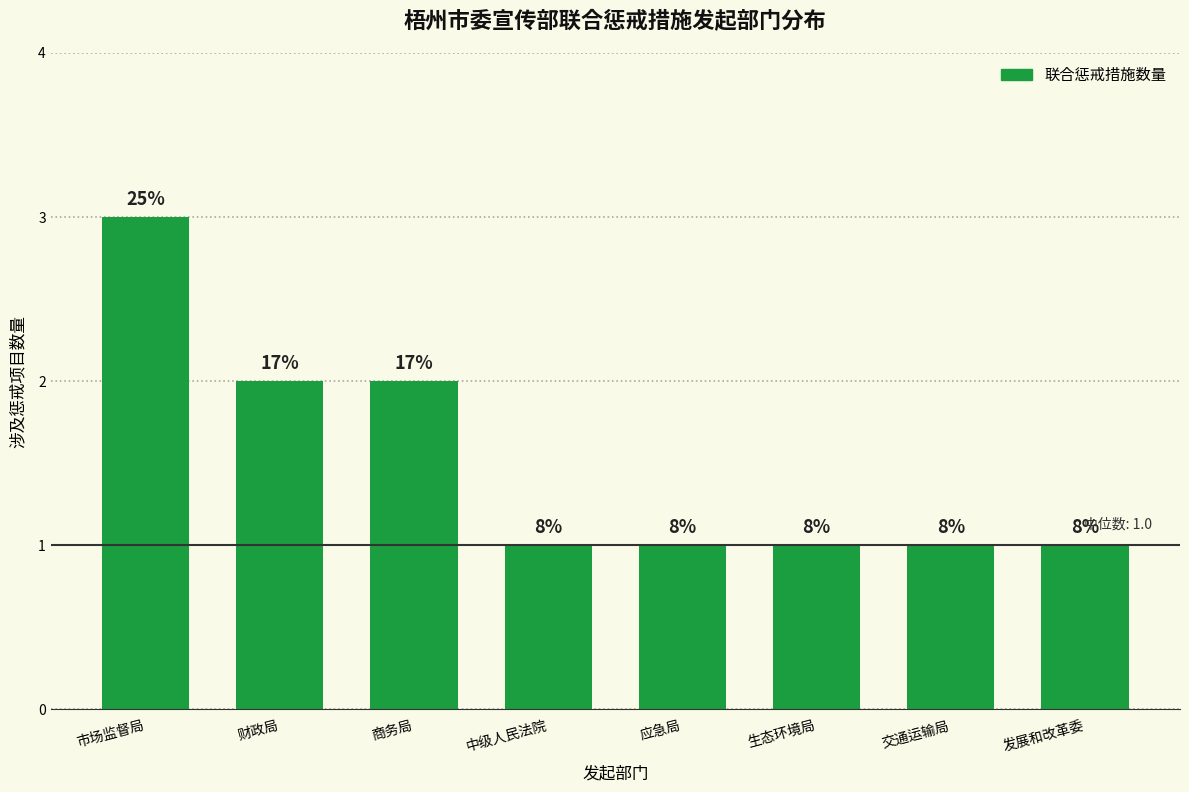

What is the label of the 2nd bar from the right?

交通运输局